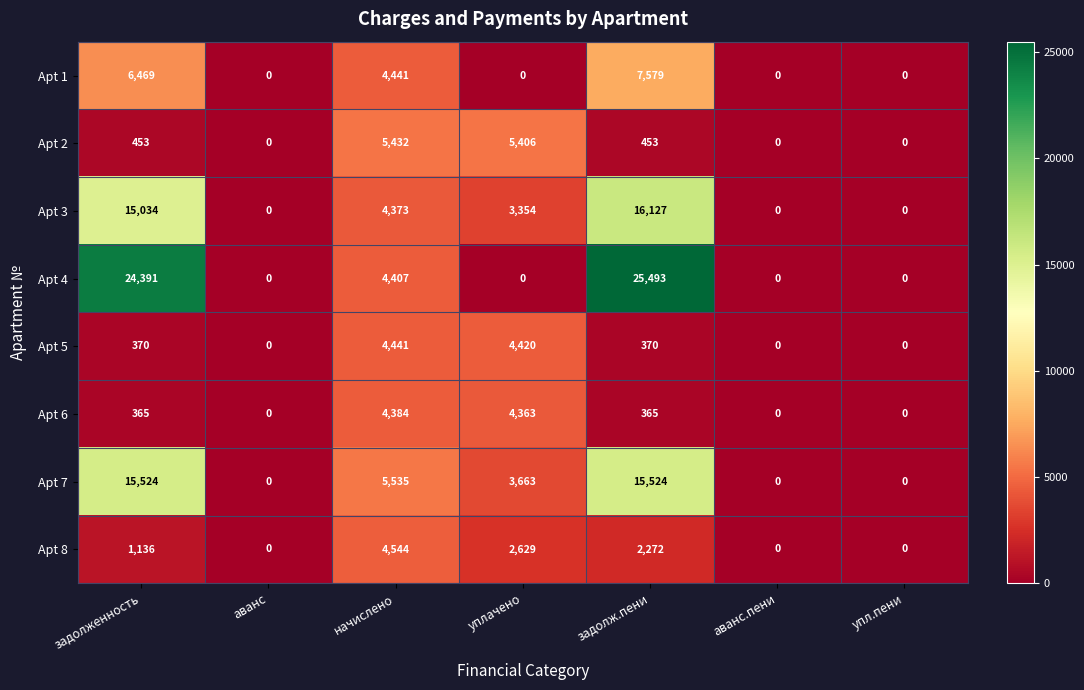

What is the difference between the maximum and minimum values in the Apt 7 series?

15524